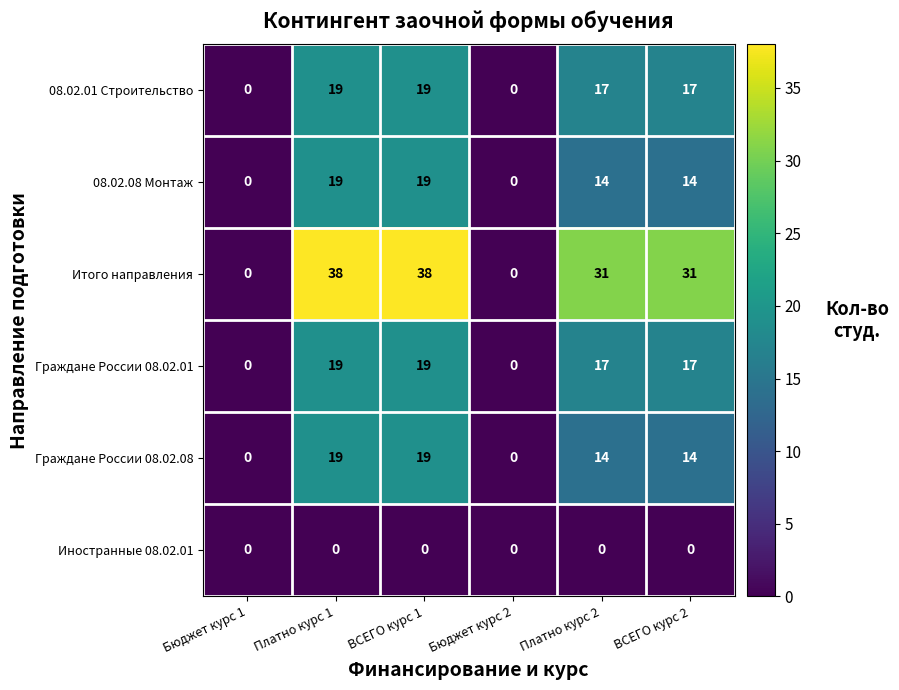

What is the difference between the maximum and minimum values in the Граждане России 08.02.08 series?

19